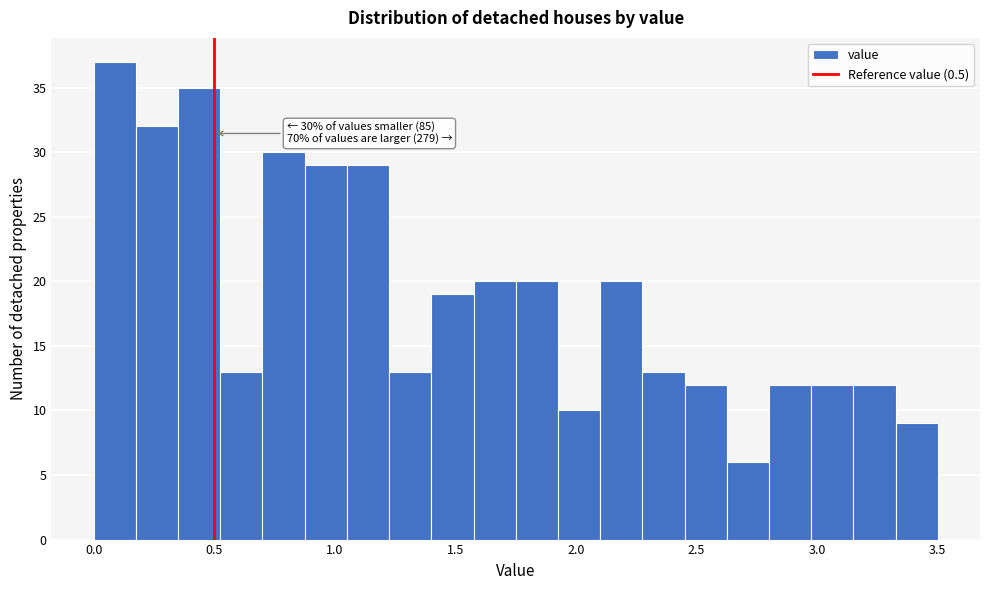

Around what value on the x-axis is the tallest bar? Give the approximate position of its centre, as read against the axis.

0.10